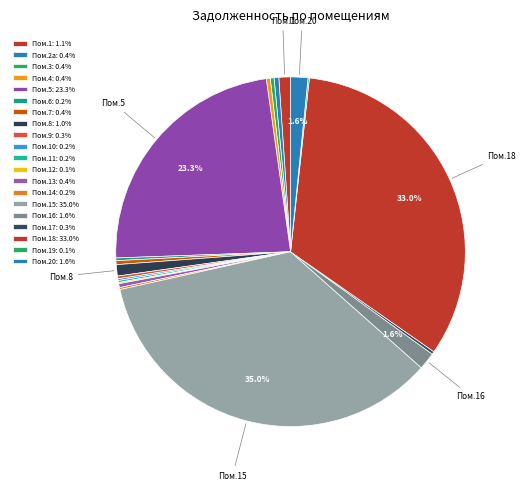

To the nearest percent, what is the difference between the largest and smallest slice percentages?

35%